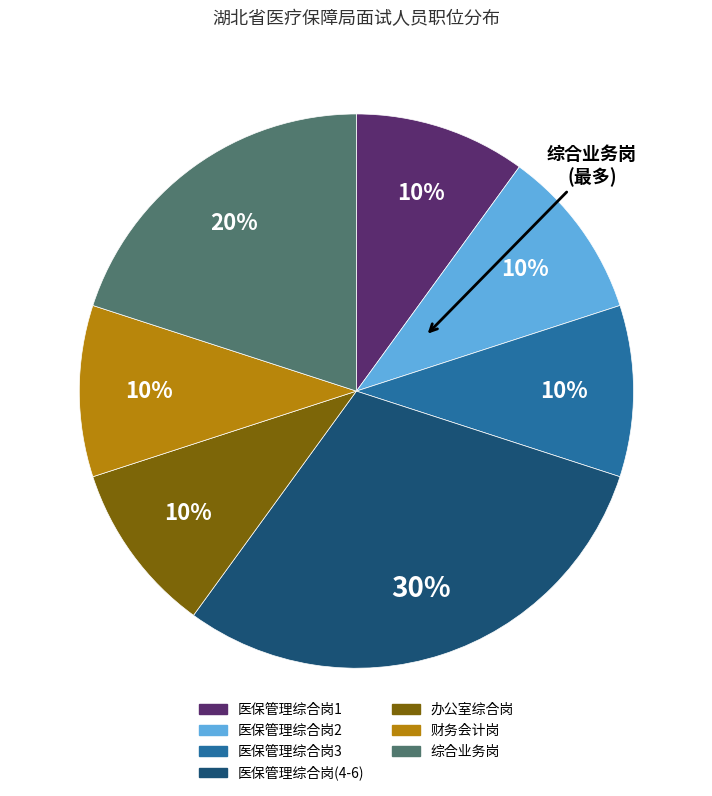

To the nearest percent, what is the average slice percentage?

14%